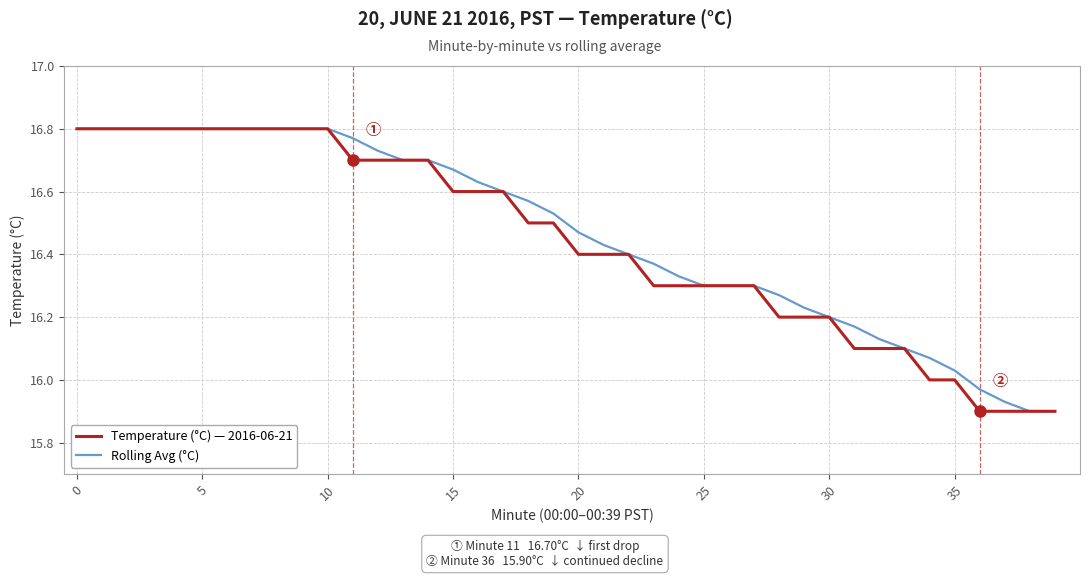

Is this an area chart (filled region under the line)?

No